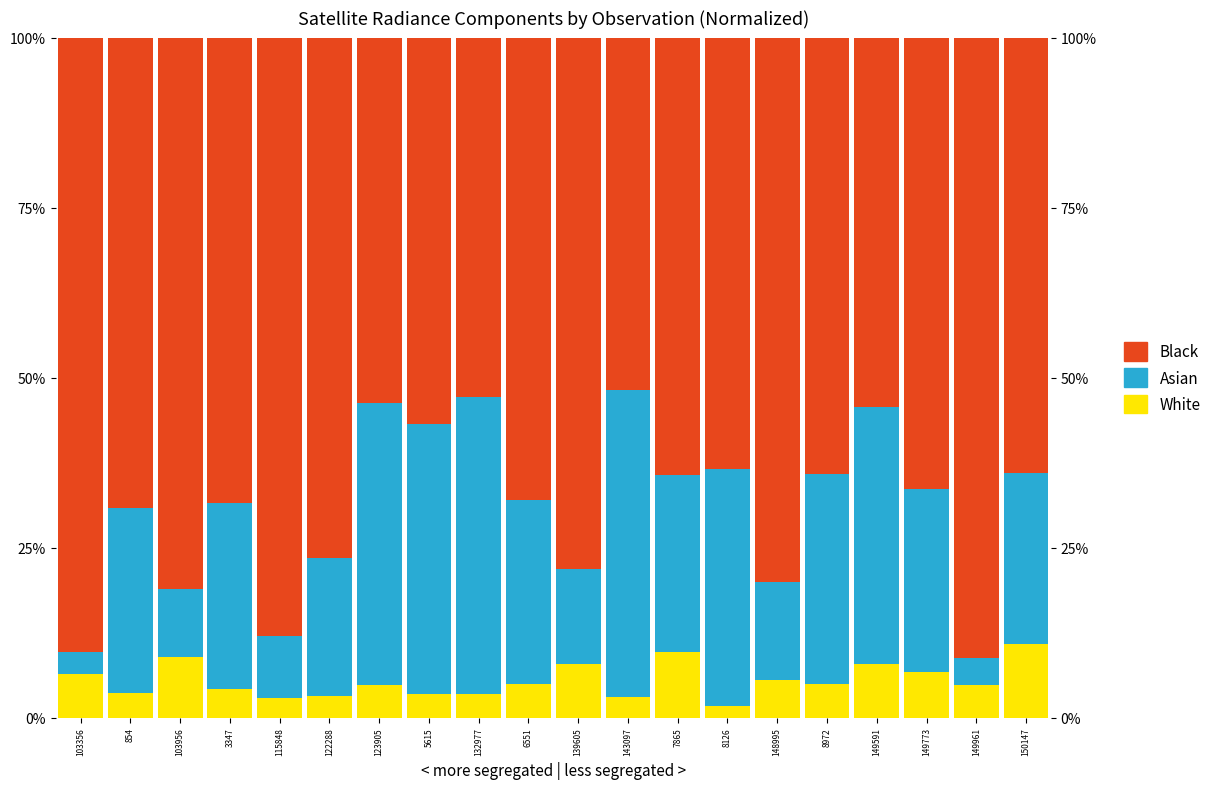

What is the label of the 8th bar from the right?

7865